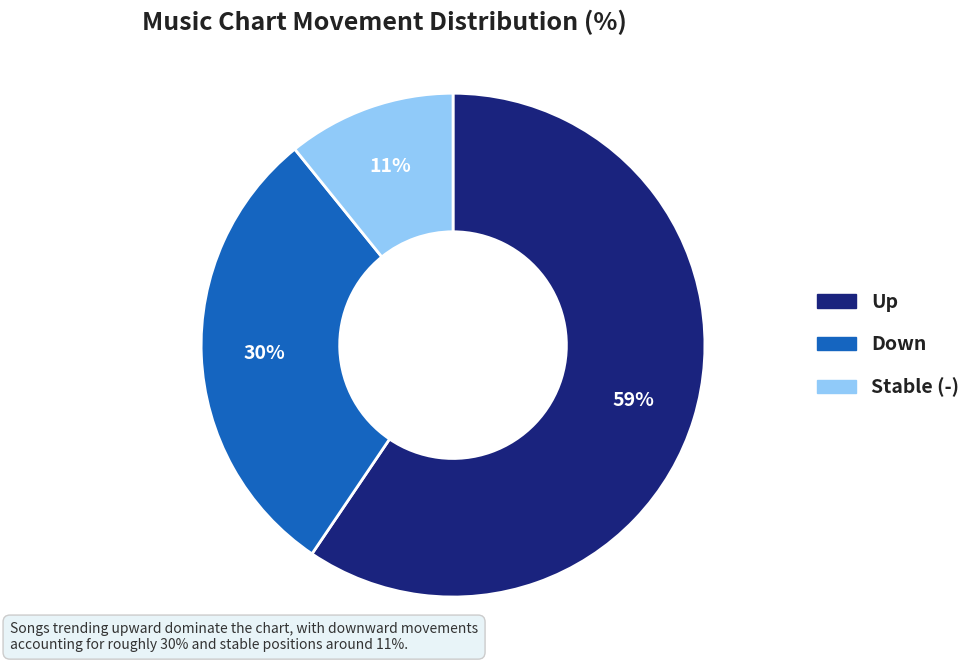

To the nearest percent, what is the average slice percentage?

33%